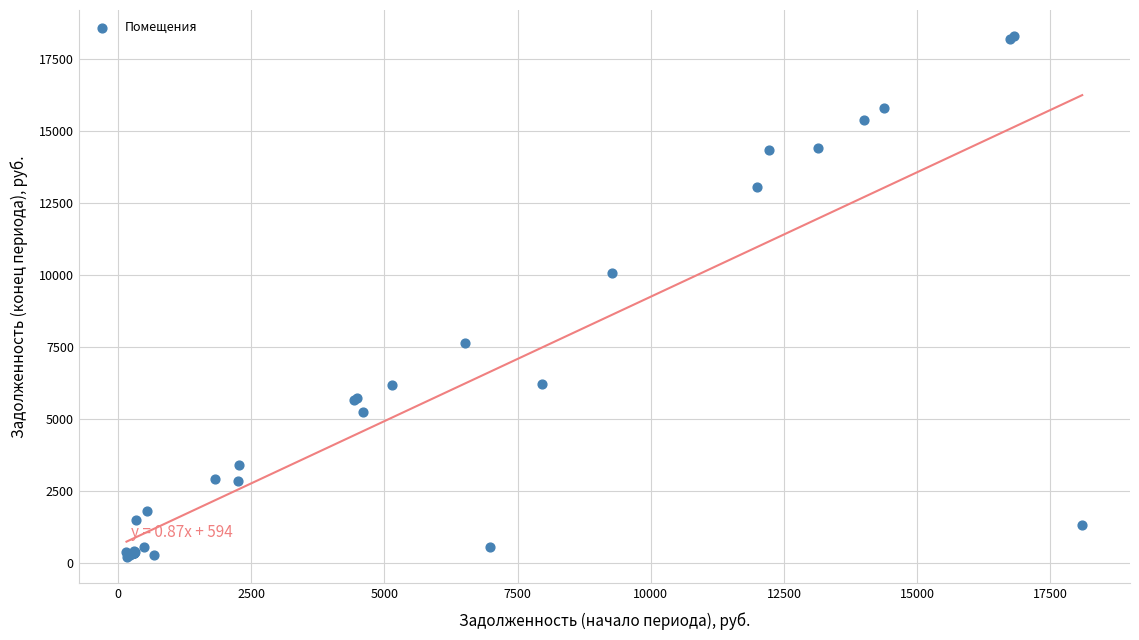

What Y value in the scatter plot is closest to 9244?

10082.6